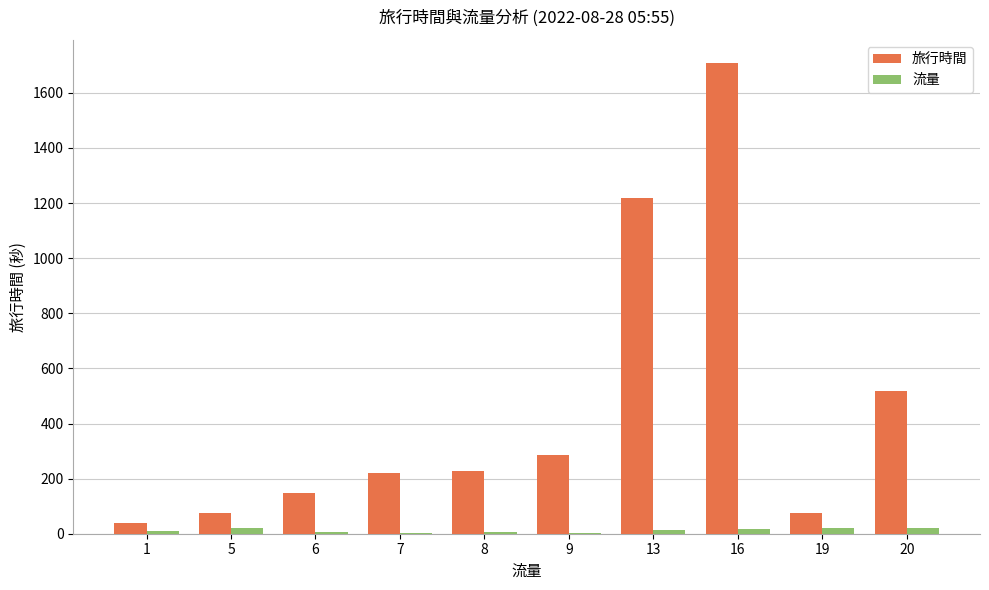

Which series changed the most between 1 and 16?

旅行時間